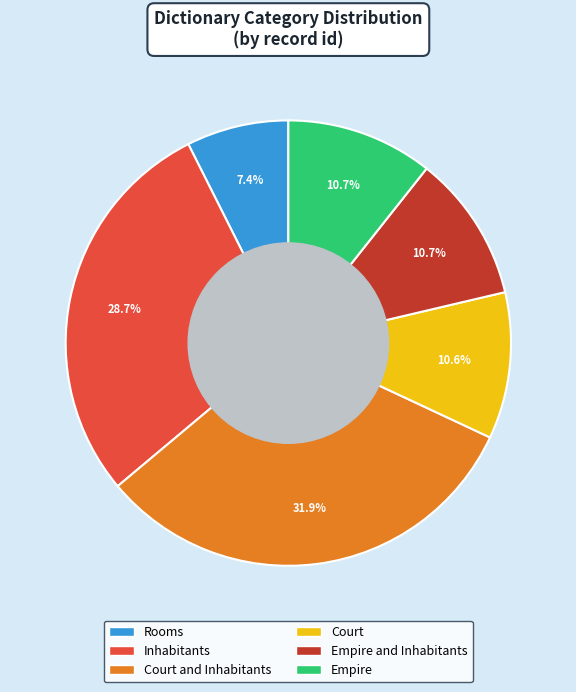

Is there any slice that represents more than half of the pie?

No